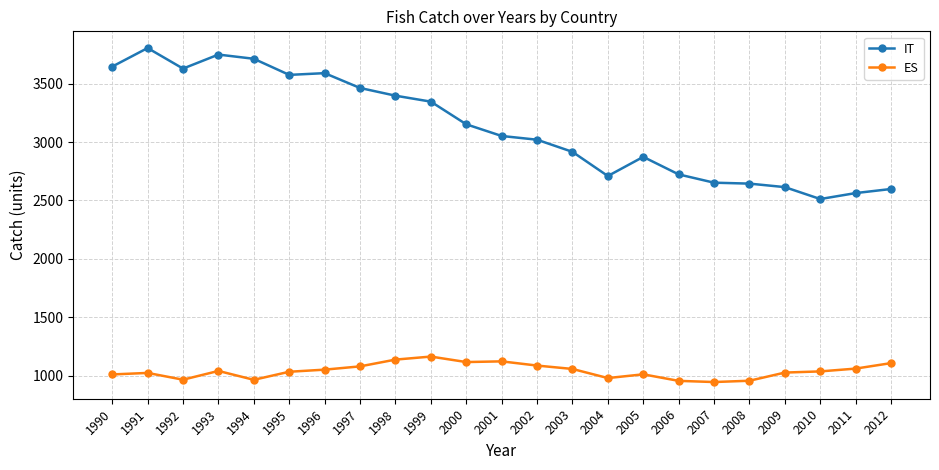

Rank the series by their maximum value, from lowest to highest.

ES, IT